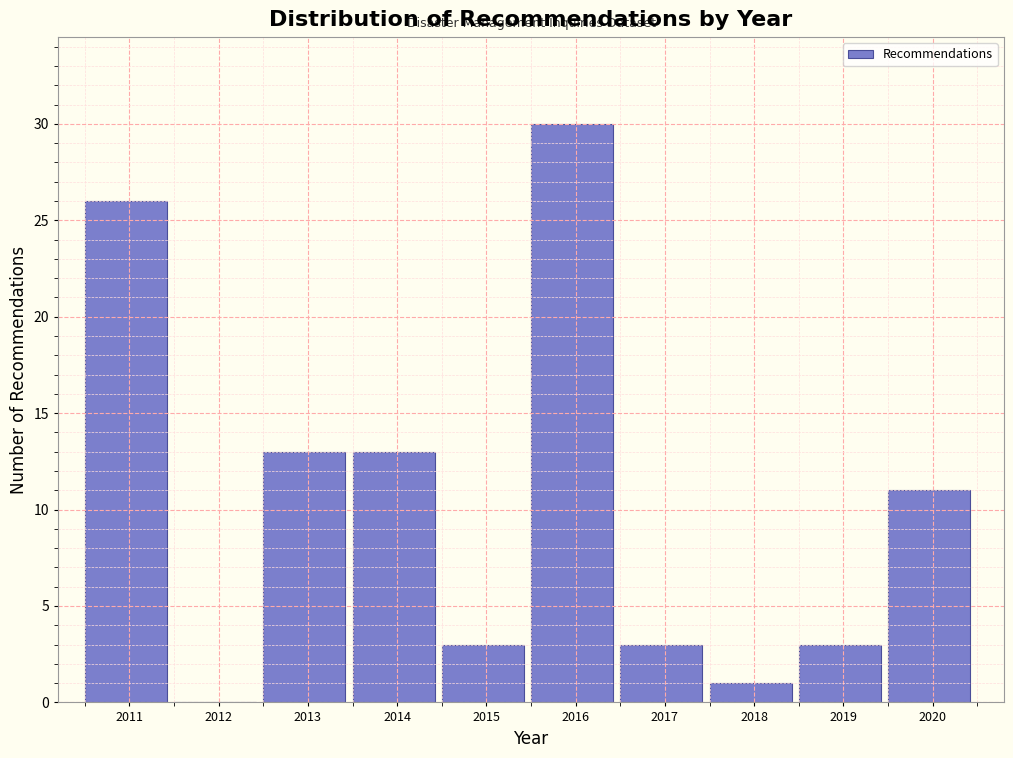

Reading left to right, transcribe all the data shown in this chart.

2011=26	2012=0	2013=13	2014=13	2015=3	2016=30	2017=3	2018=1	2019=3	2020=11